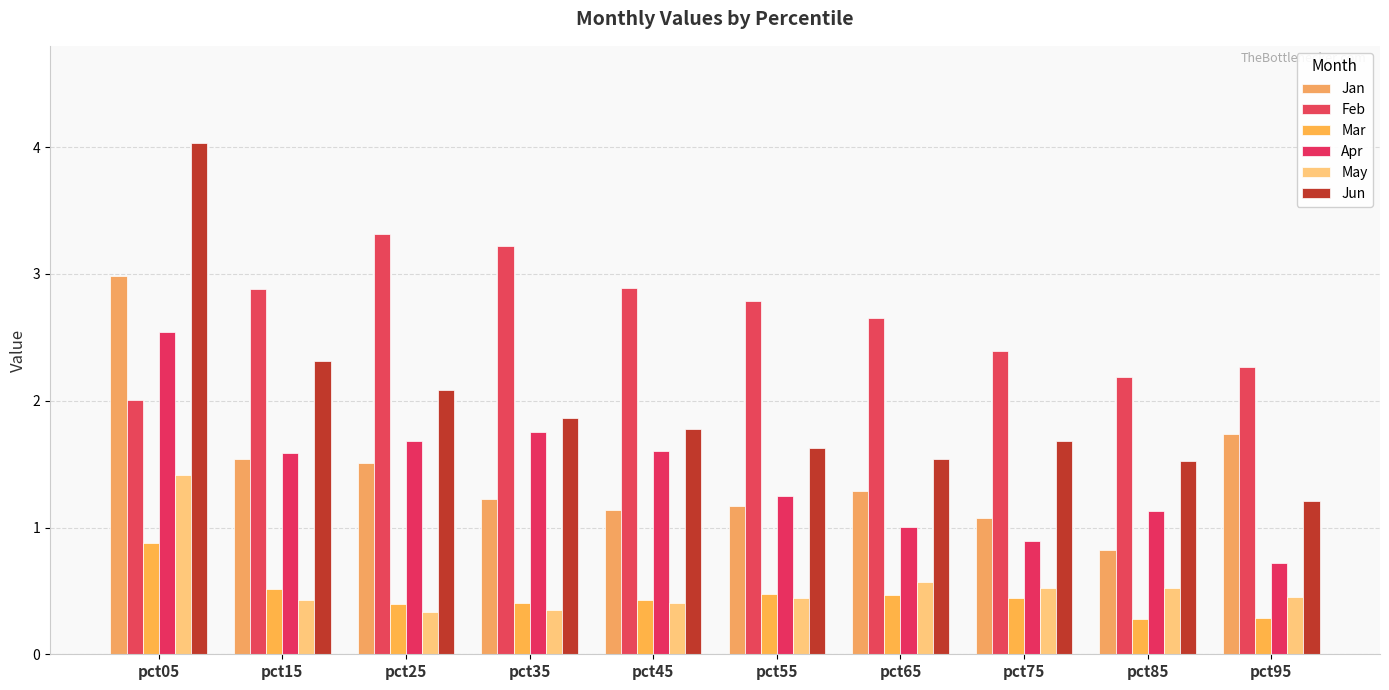

Does the chart contain any negative values?

No